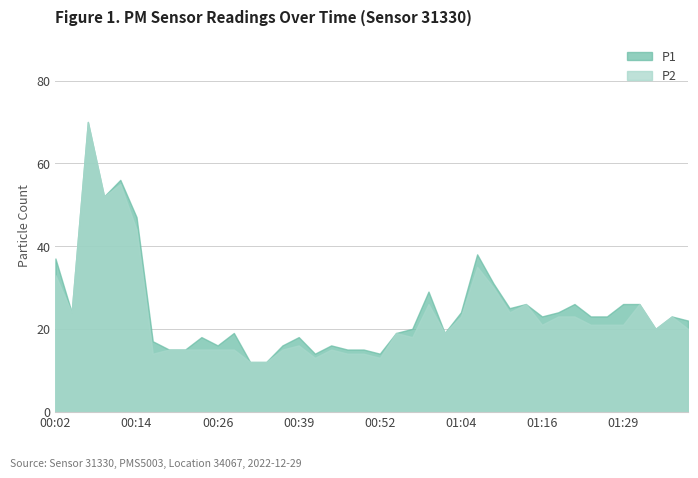

True or false: P1 and P2 cross at least once.

False